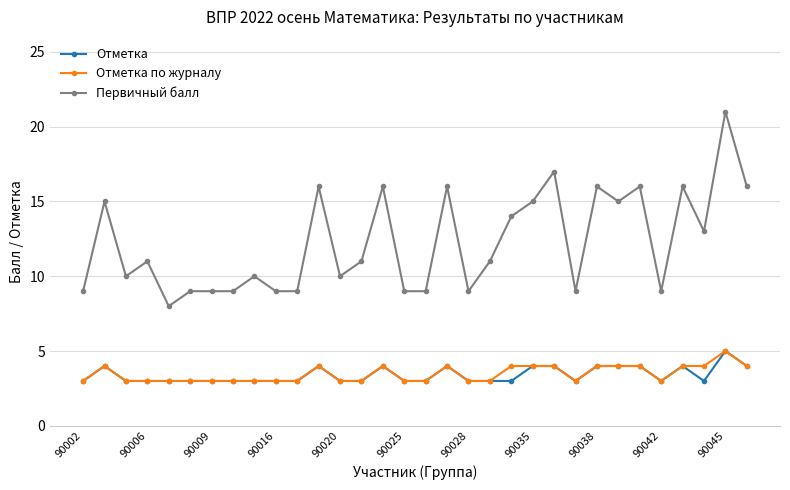

What are all the series names shown in the legend?

Отметка, Отметка по журналу, Первичный балл